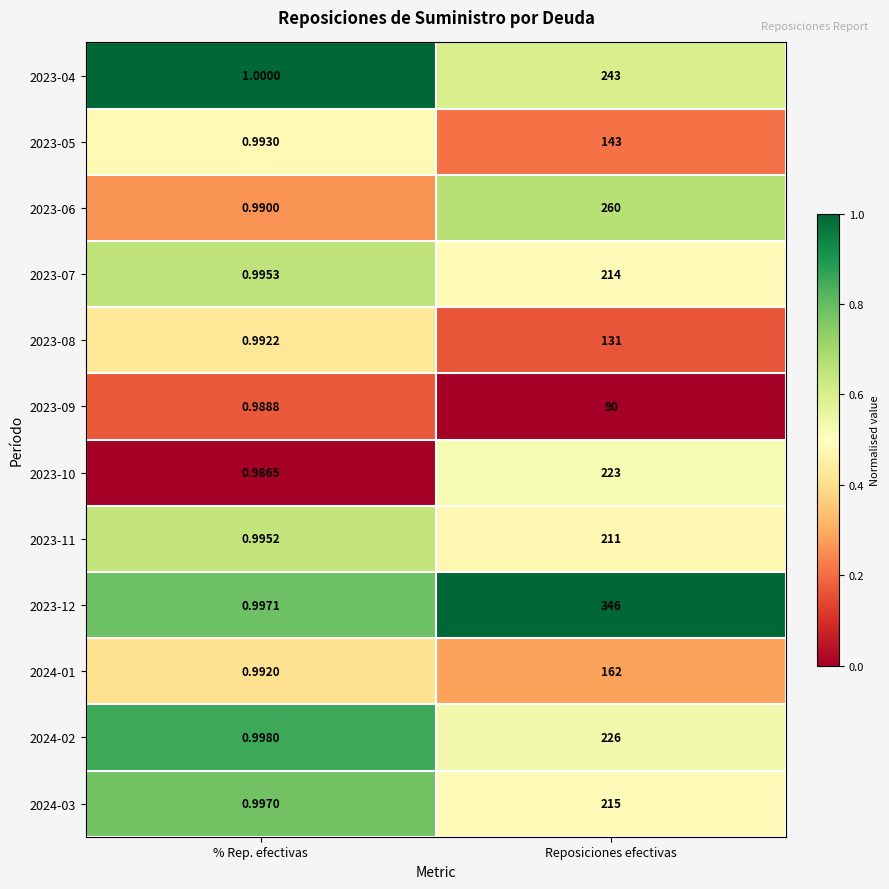

Where is 2023-12 nearest to the value 173?

% Rep. efectivas